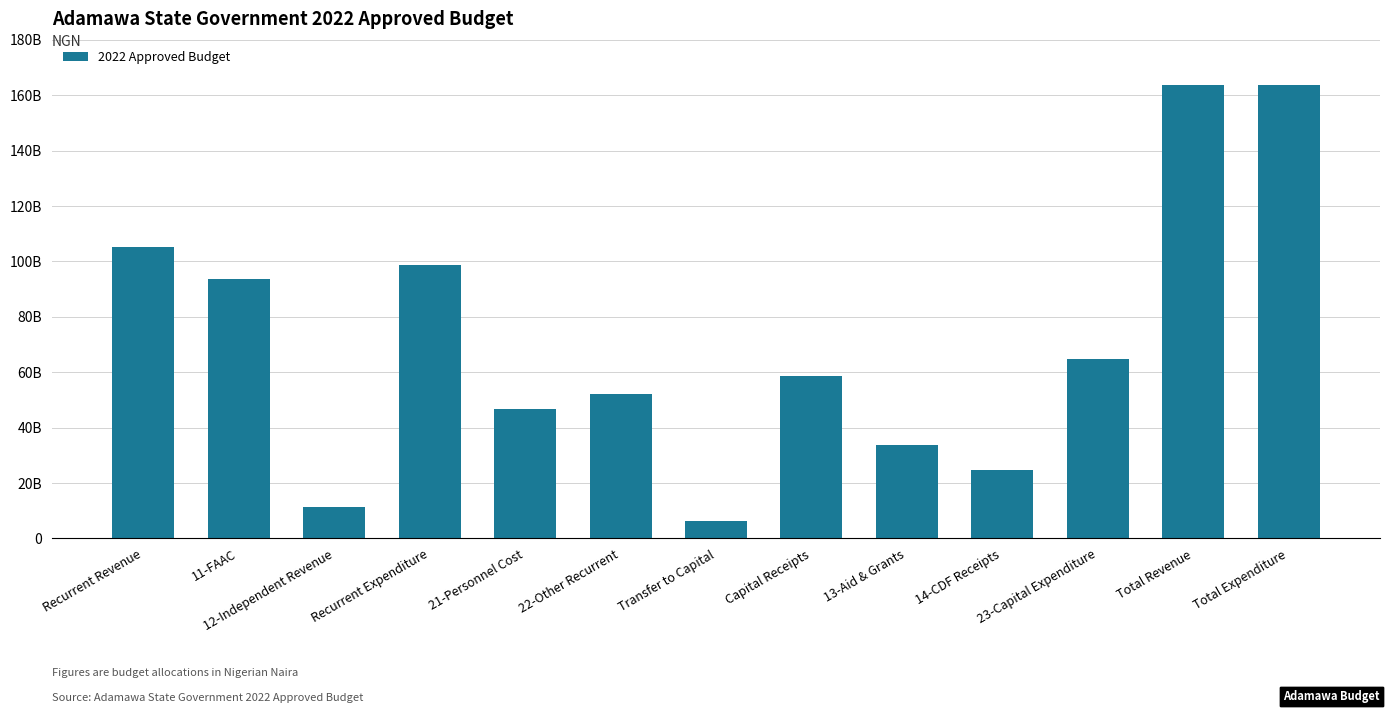

Rank the categories by value from highest to lowest.

Total Revenue, Total Expenditure, Recurrent Revenue, Recurrent Expenditure, 11-FAAC, 23-Capital Expenditure, Capital Receipts, 22-Other Recurrent, 21-Personnel Cost, 13-Aid & Grants, 14-CDF Receipts, 12-Independent Revenue, Transfer to Capital